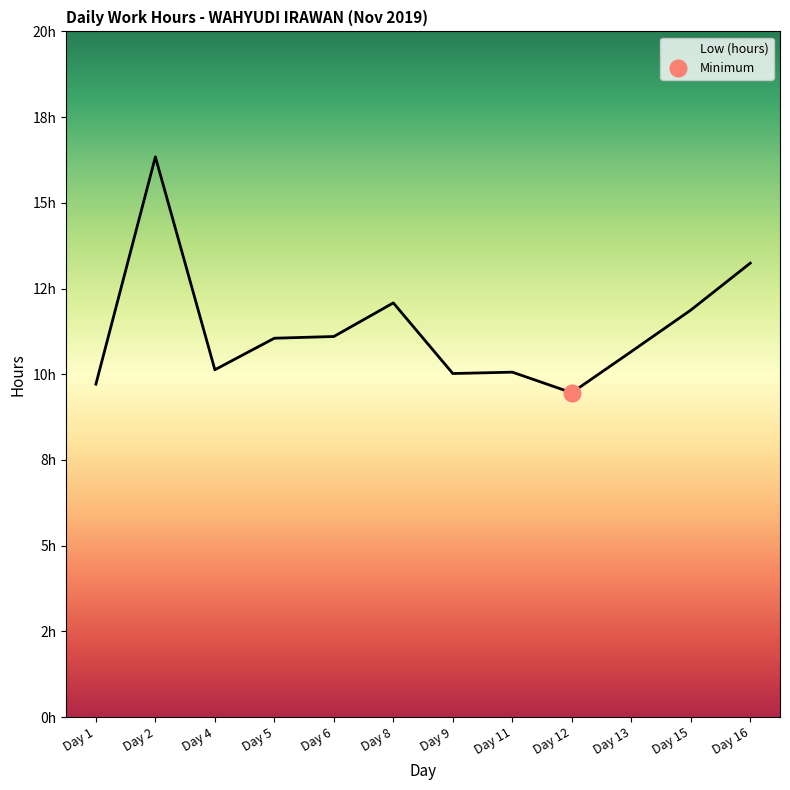

Rank the categories by value from highest to lowest.

Day 2, Day 16, Day 8, Day 15, Day 6, Day 5, Day 13, Day 4, Day 11, Day 9, Day 1, Day 12